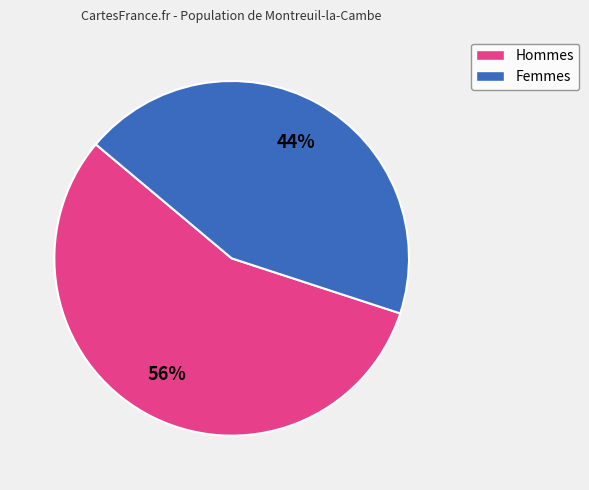

Is the sum of Hommes and Femmes greater than half?

Yes